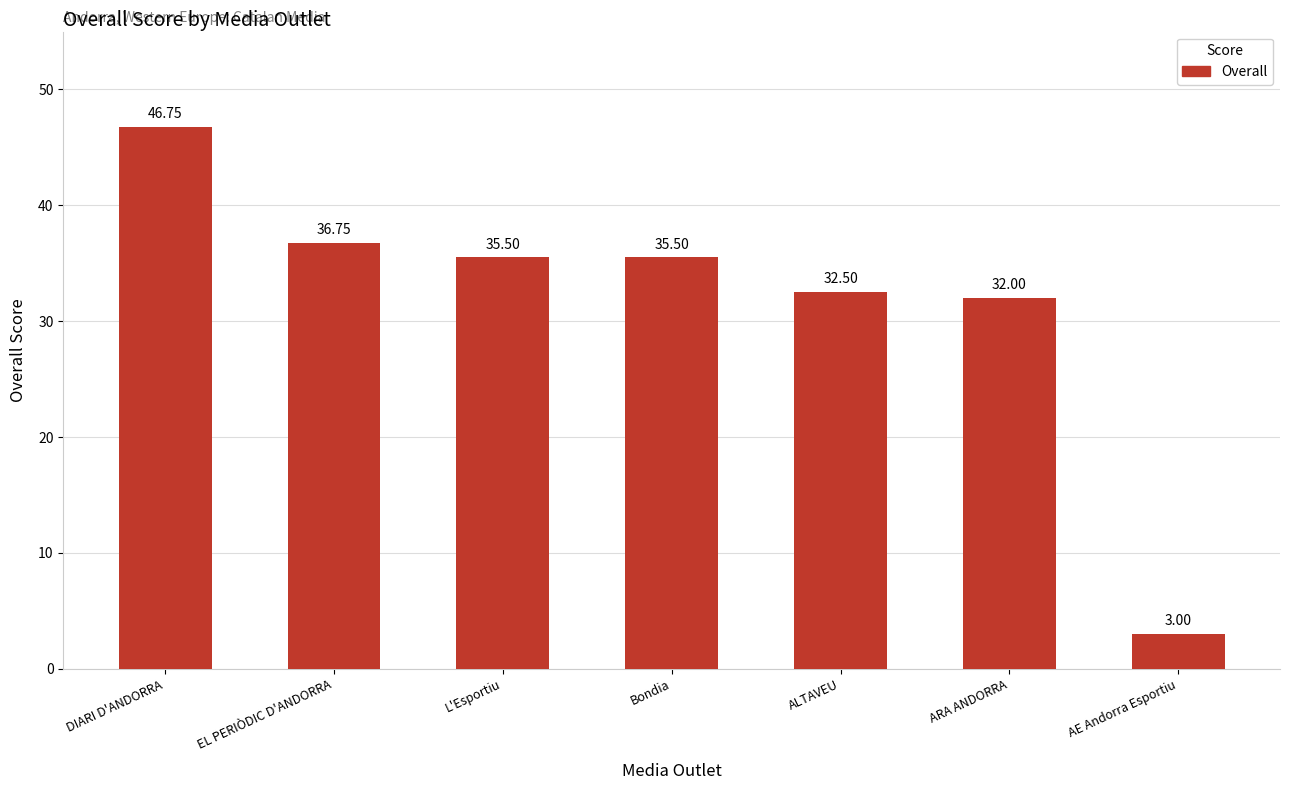

What is the label of the 1st bar from the right?

AE Andorra Esportiu